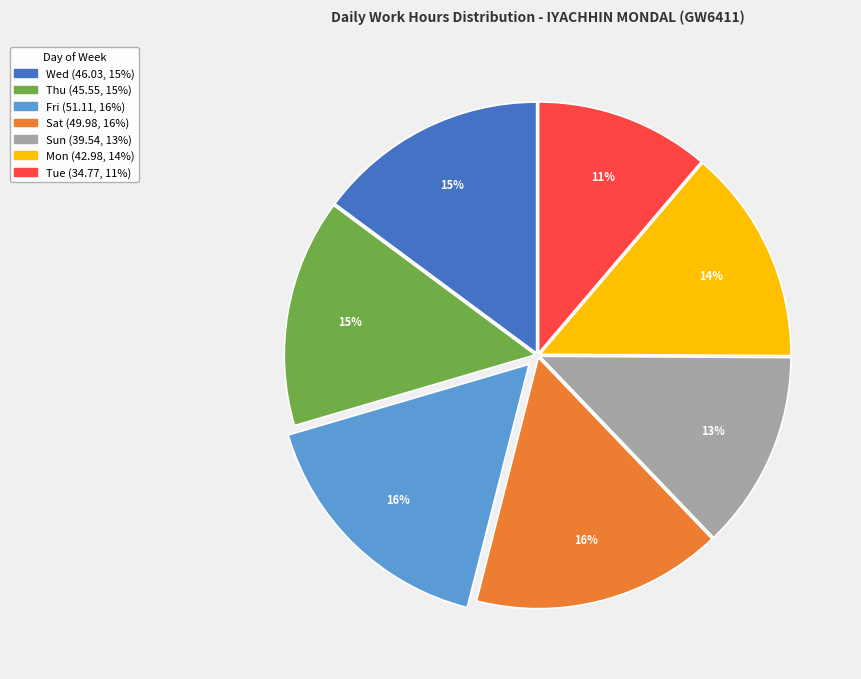

Is there any slice that represents more than half of the pie?

No